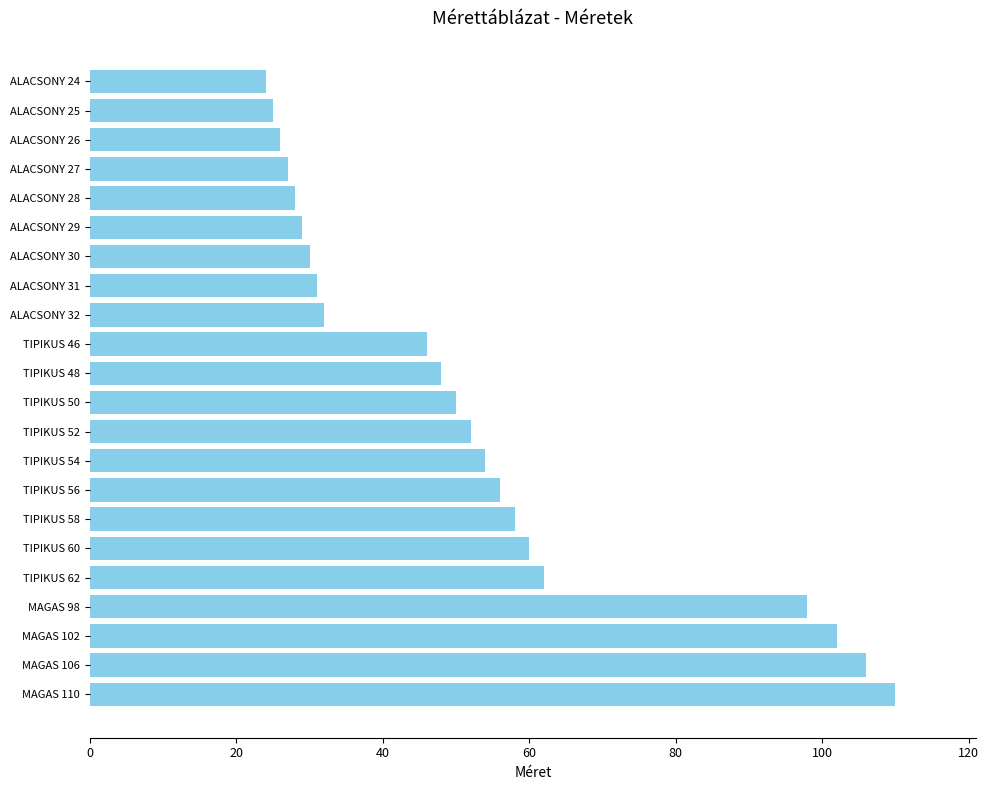

The chart shows a value of 27 at ALACSONY 27. True or false?

True